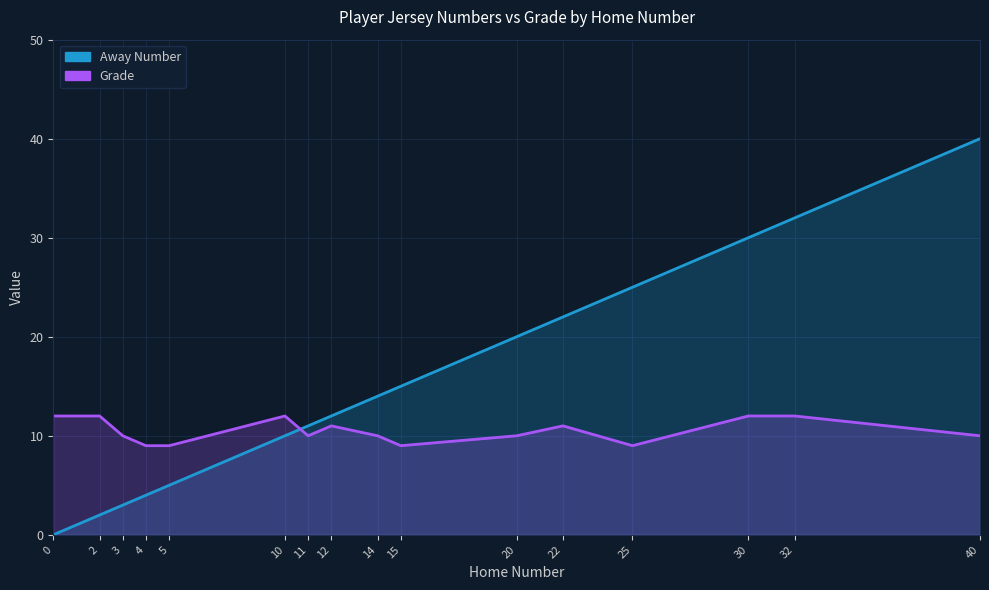

True or false: Grade has a value of 2 at 30.

False